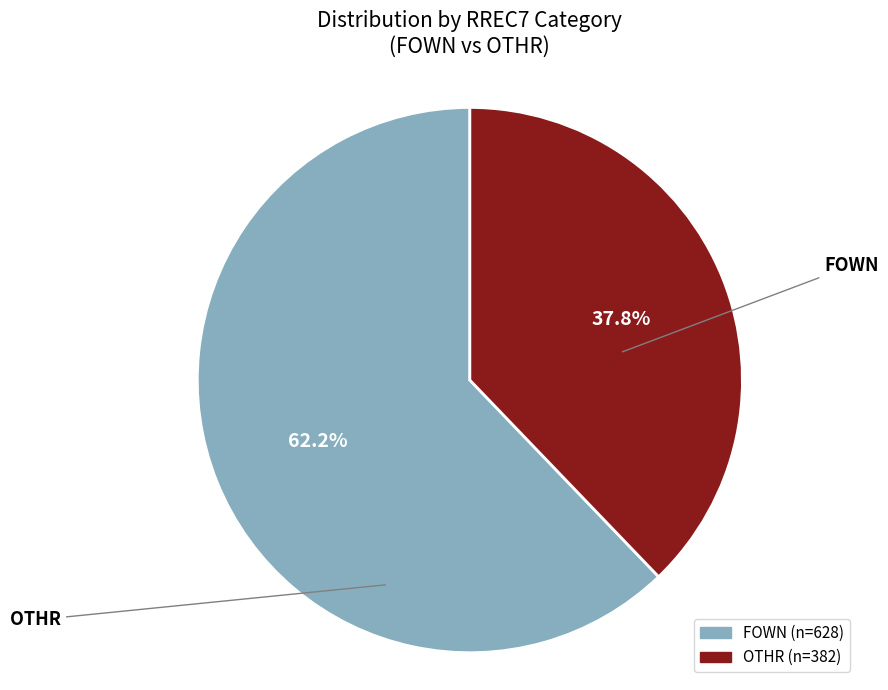

Does OTHR represent more than half of the total?

Yes